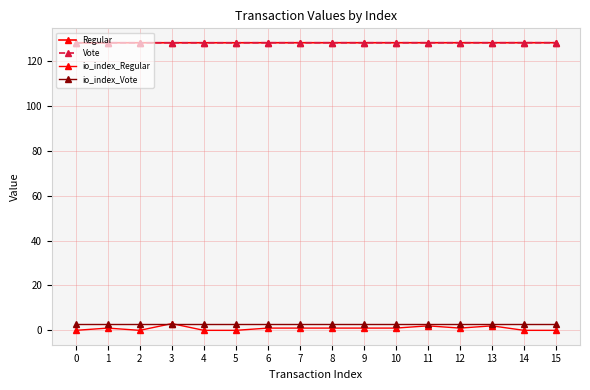

Is it true that Vote equals 128.1 at 3?

True